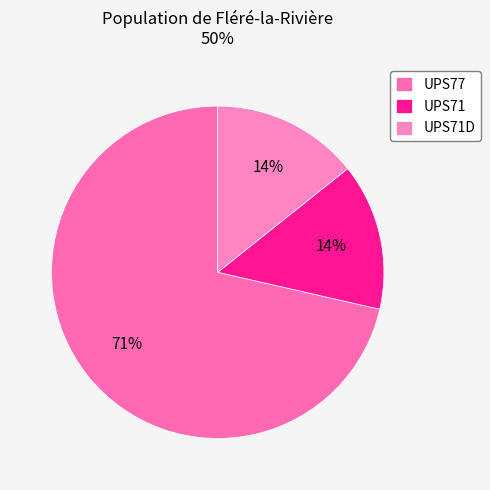

Do UPS71D and UPS77 together represent more than half of the pie?

Yes